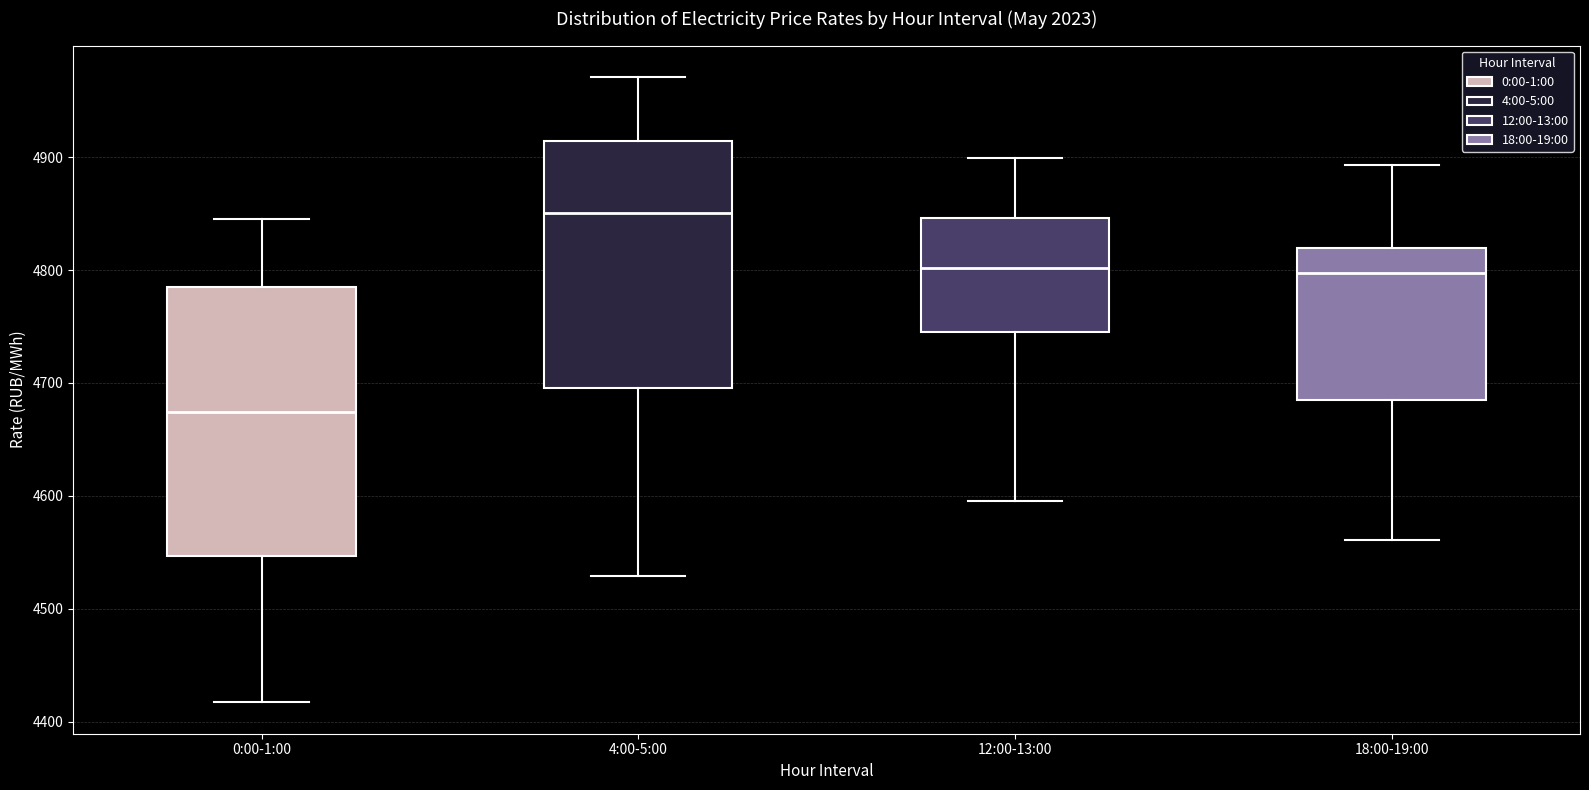

Which box's median line is the highest?

4:00-5:00